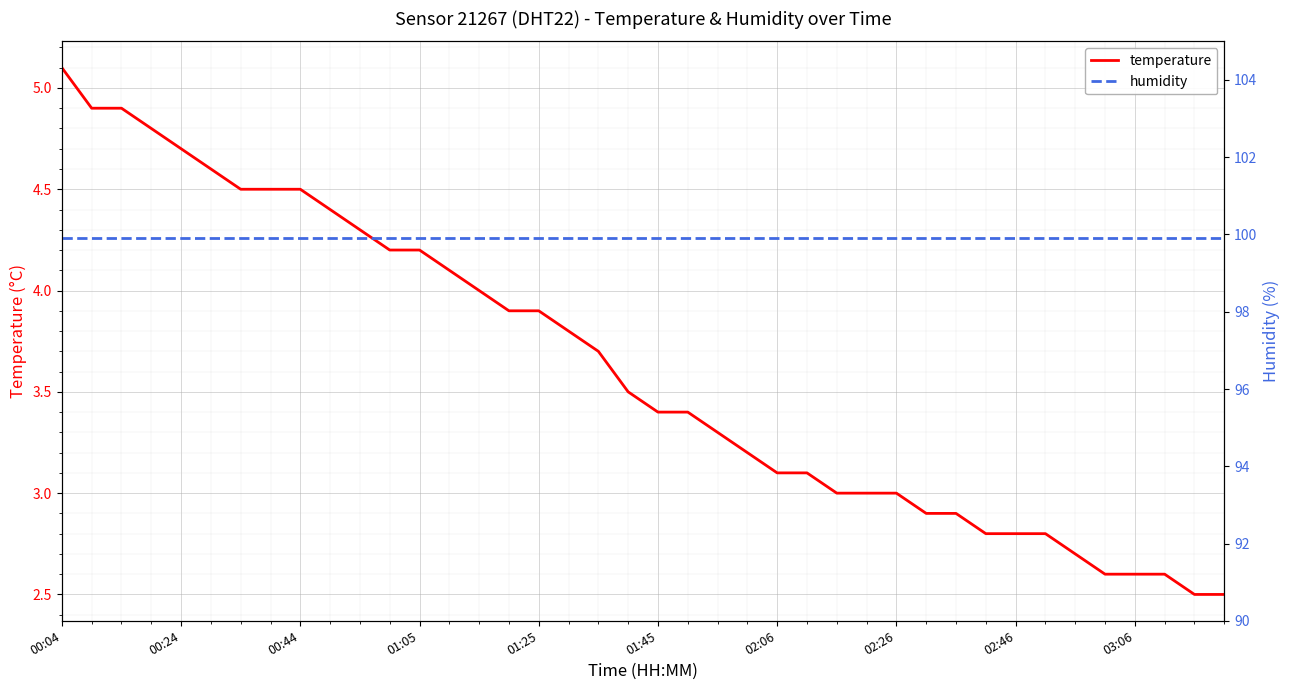

What is the highest value of the temperature series?

5.1